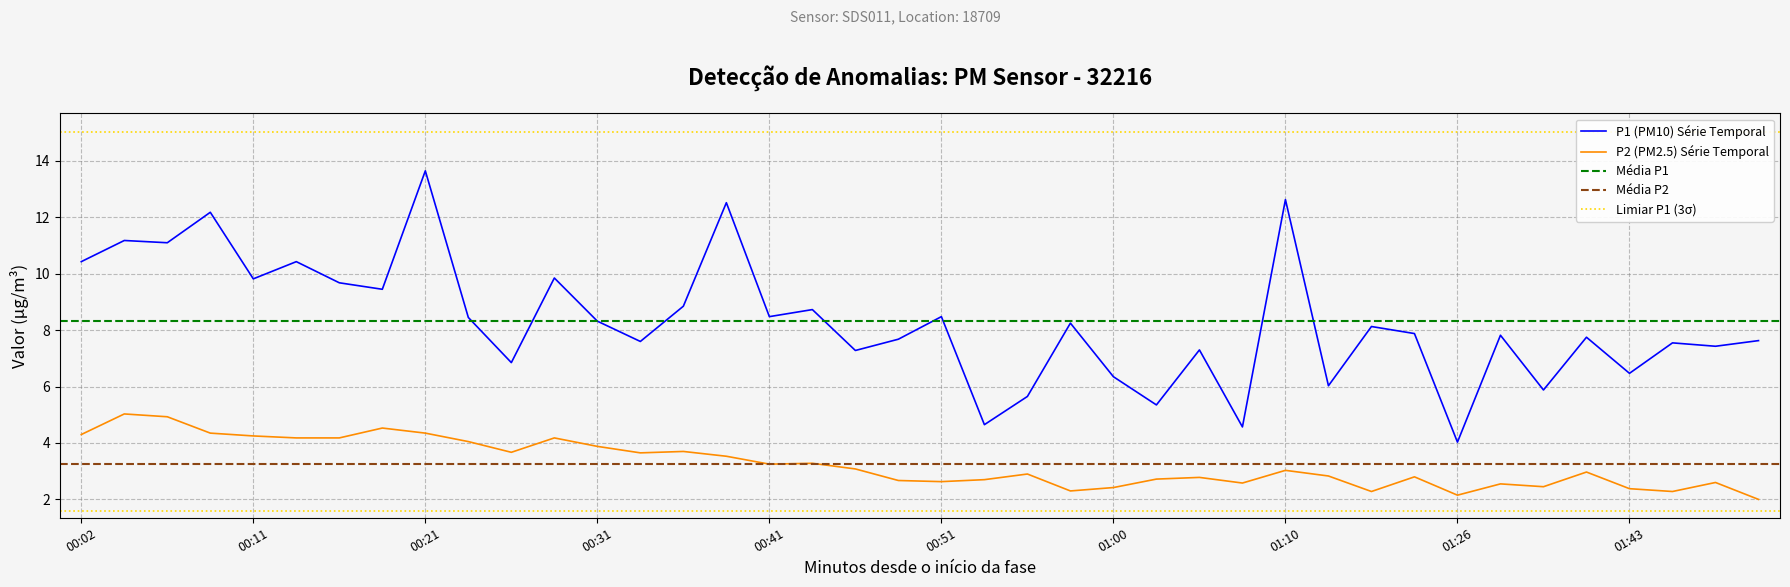

Which series reaches the maximum Y coordinate?

P1